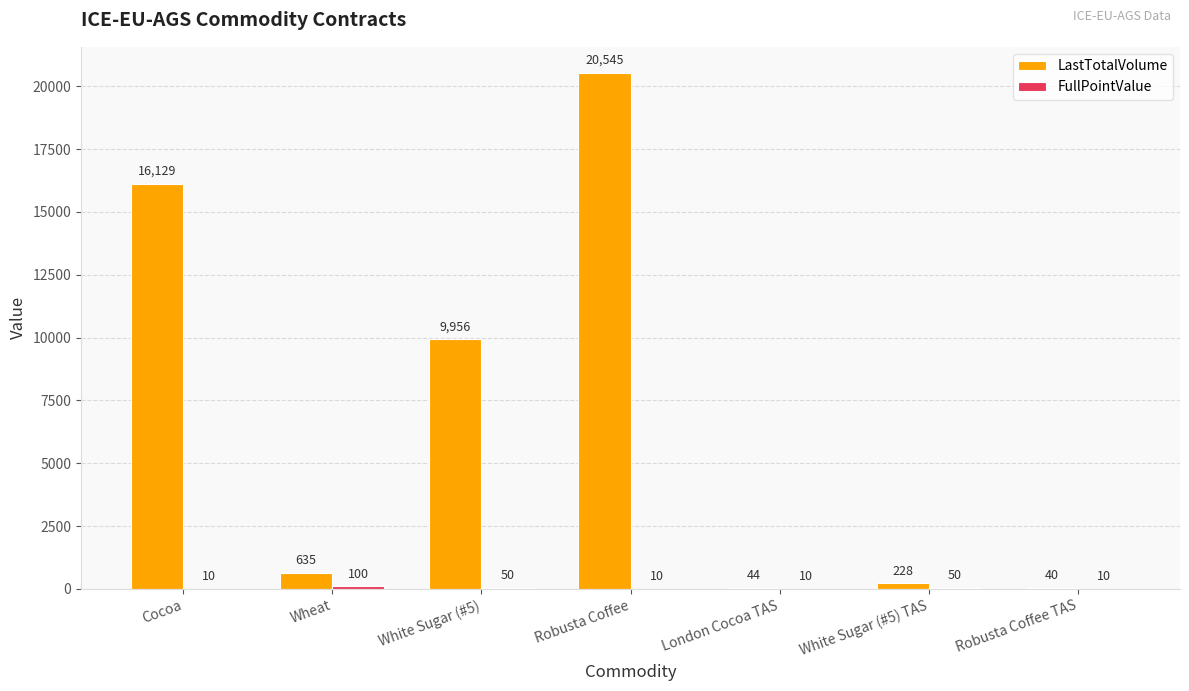

What is the sum of the LastTotalVolume values at Wheat and White Sugar (#5)?

10591